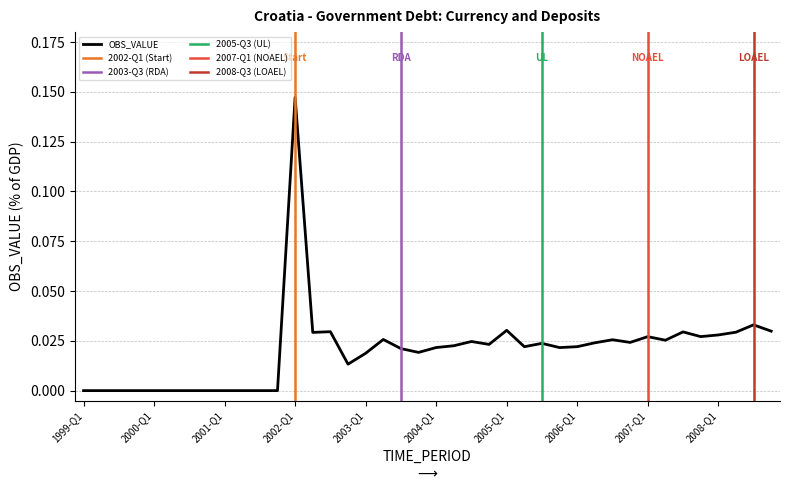

True or false: the data shows 0.1 at 1999-Q4.

False